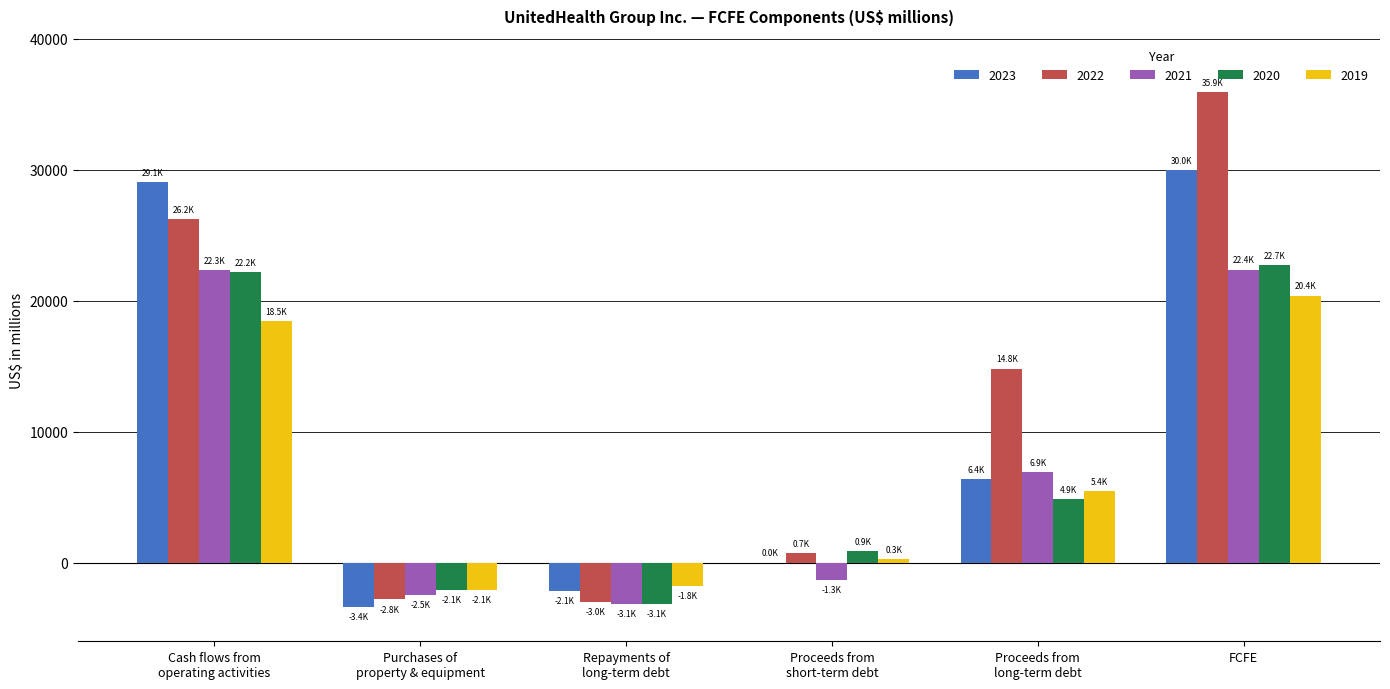

Which category has the highest value across all series?

FCFE